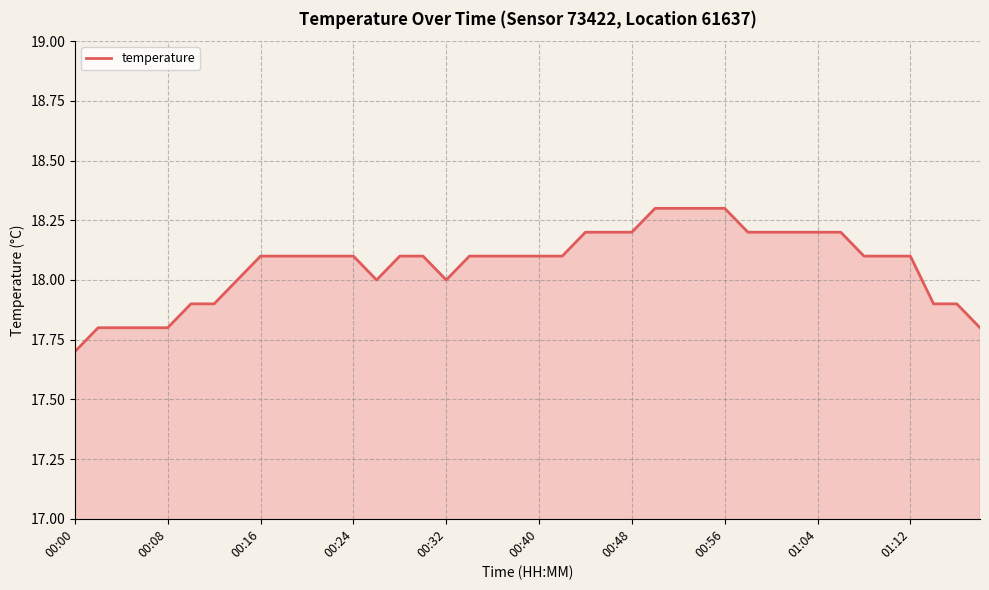

How many lines are shown in the chart?

1